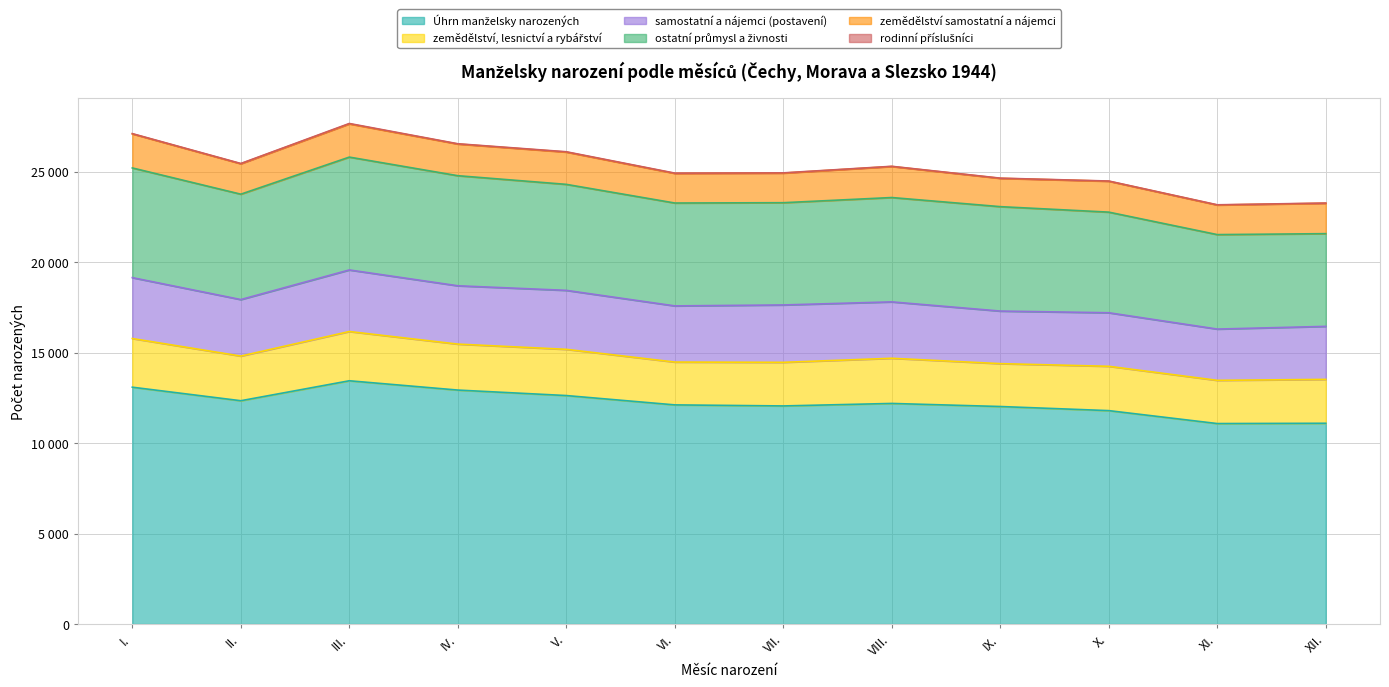

Which series has the largest range (max minus min)?

Úhrn manželsky narozených